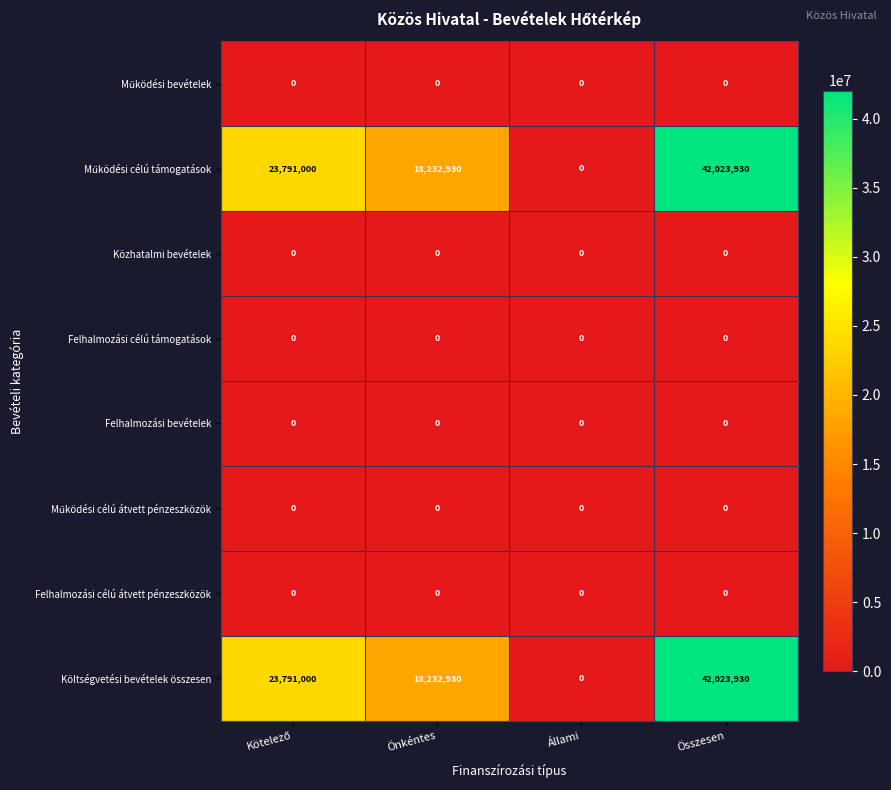

At which category is the sum across all series the highest?

Összesen